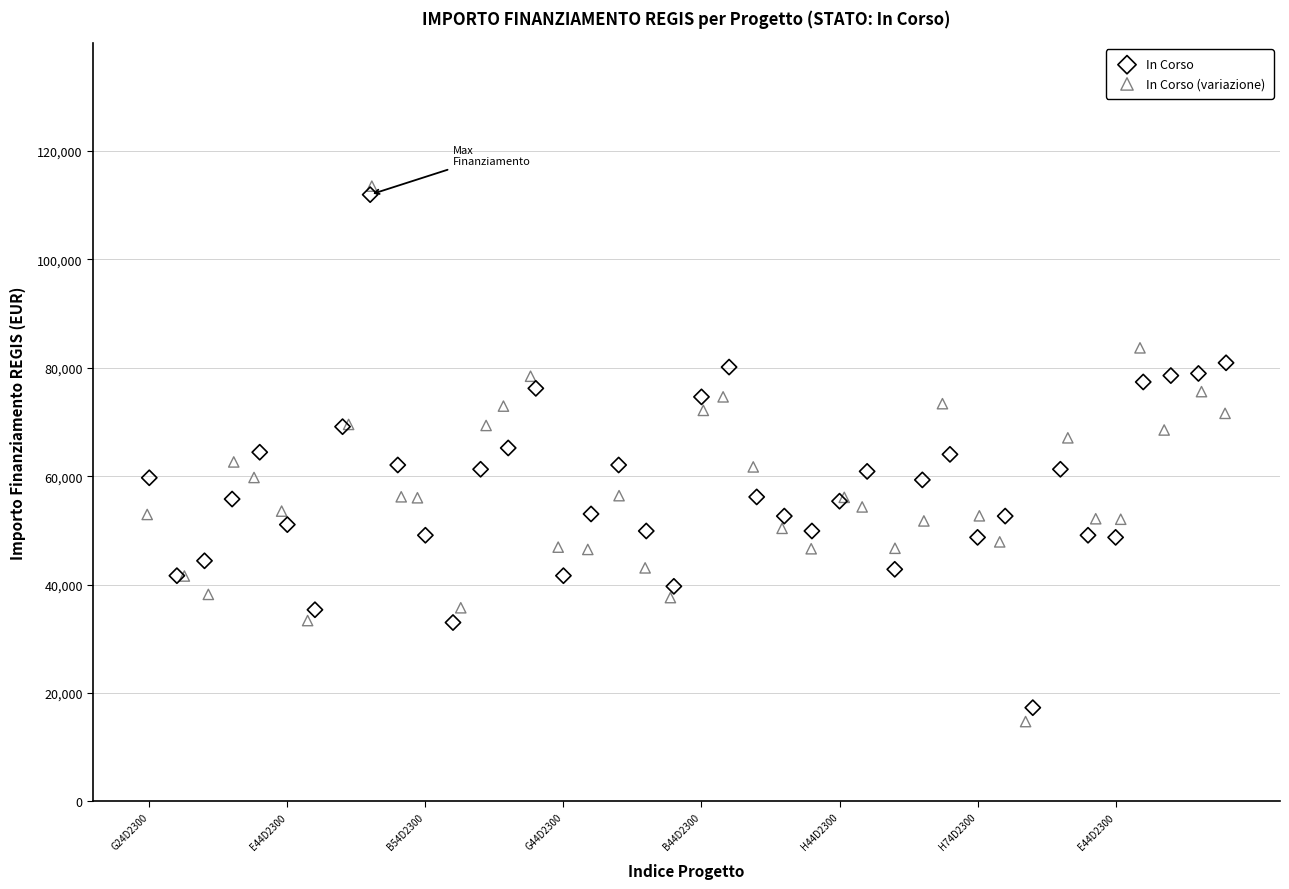

Which series contains the lowest Y value?

In Corso (variazione)